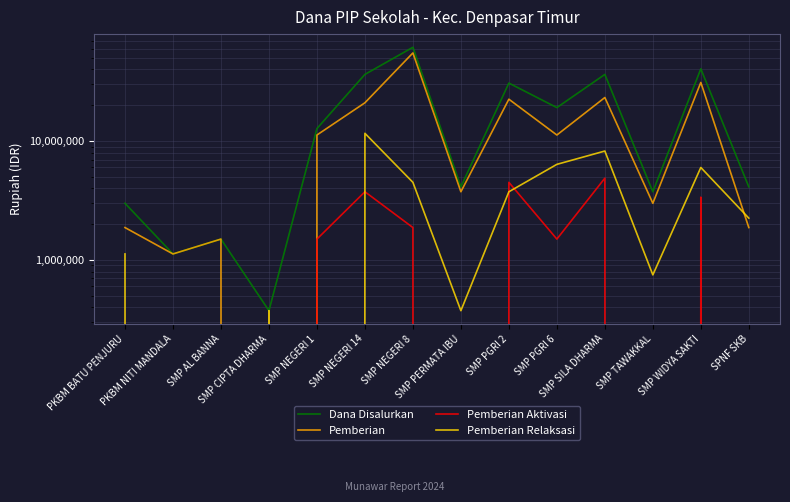

At which category is the sum across all series the highest?

SMP NEGERI 8